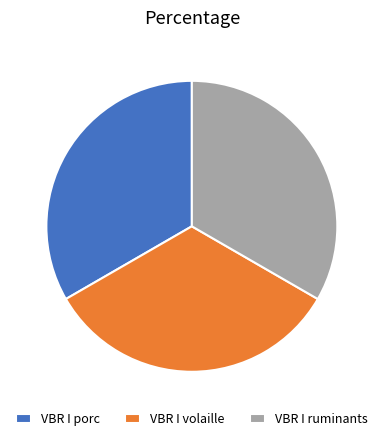

What is the ratio of the value at VBR I ruminants to the value at VBR I porc?

1.0